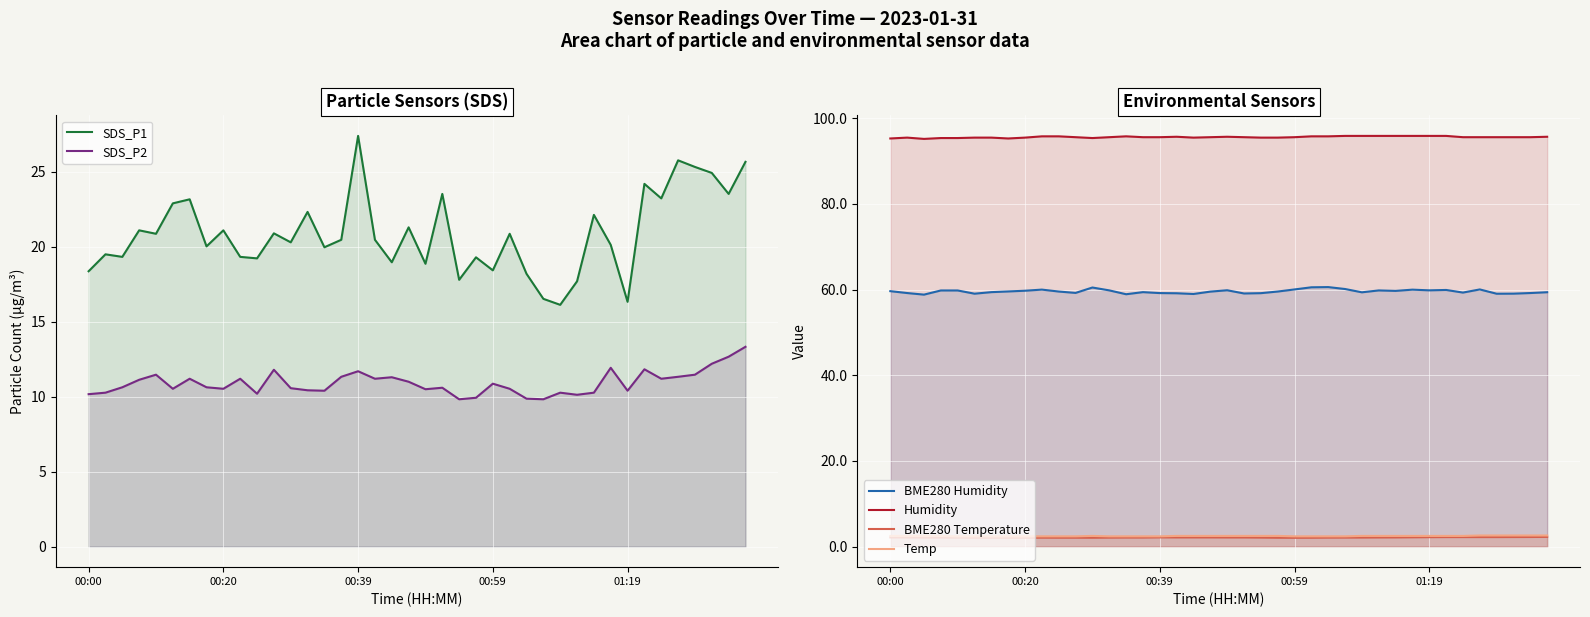

What are all the series names shown in the legend?

SDS_P1, SDS_P2, BME280 Humidity, Humidity, BME280 Temperature, Temp